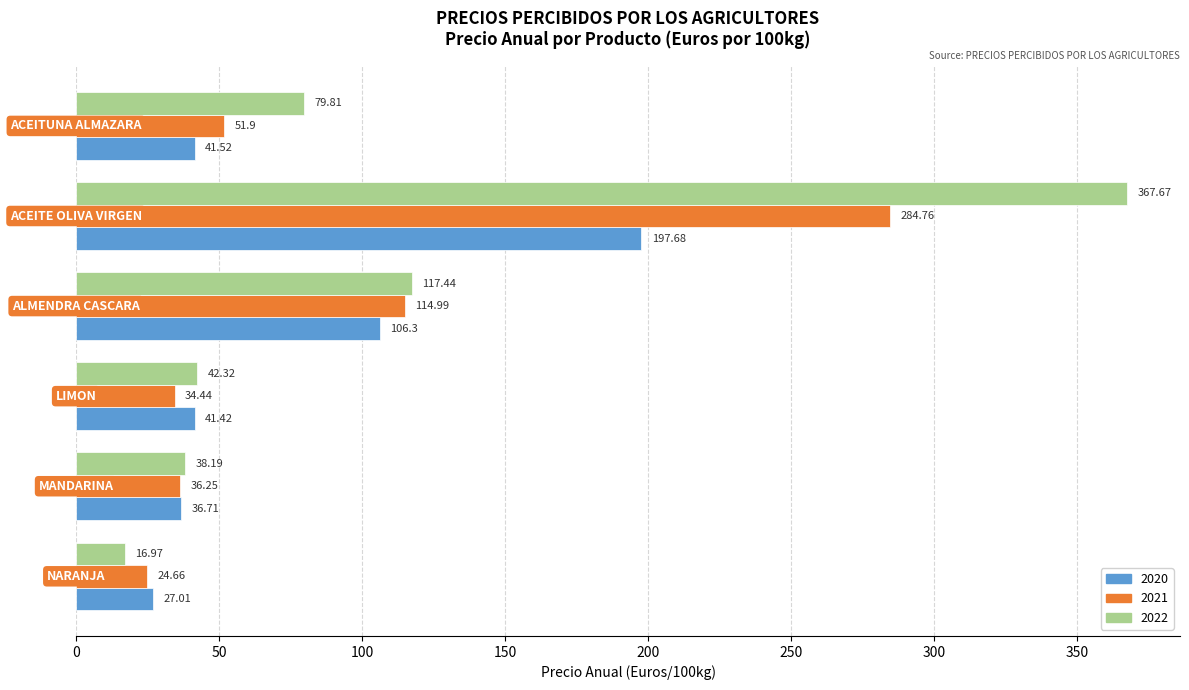

What is the sum of all 2021 values?

547.0